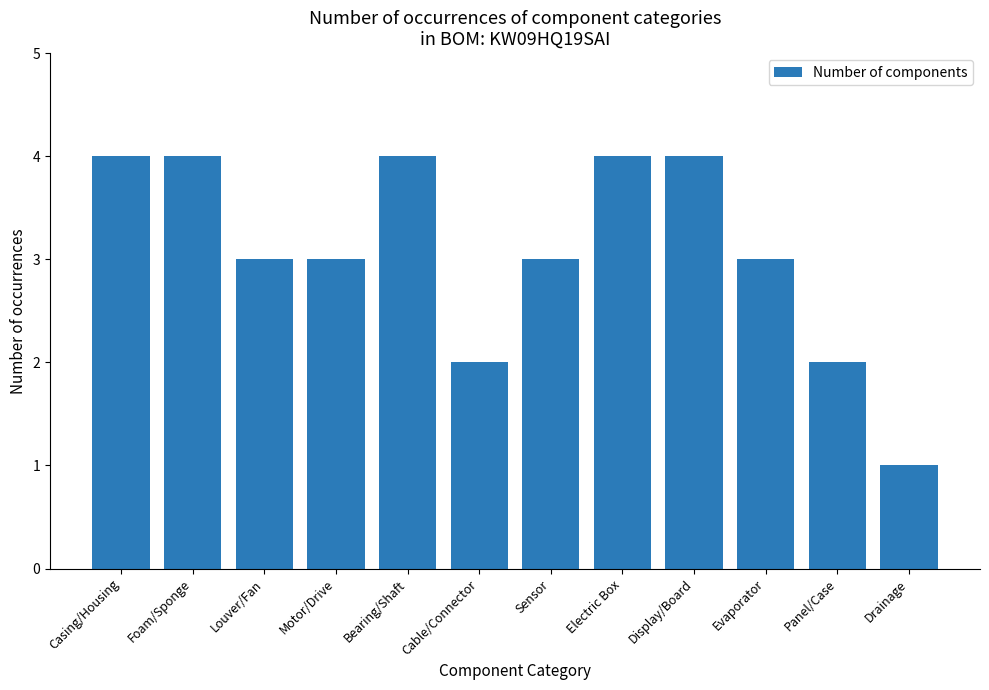

Where does the data first go above 3?

Casing/Housing